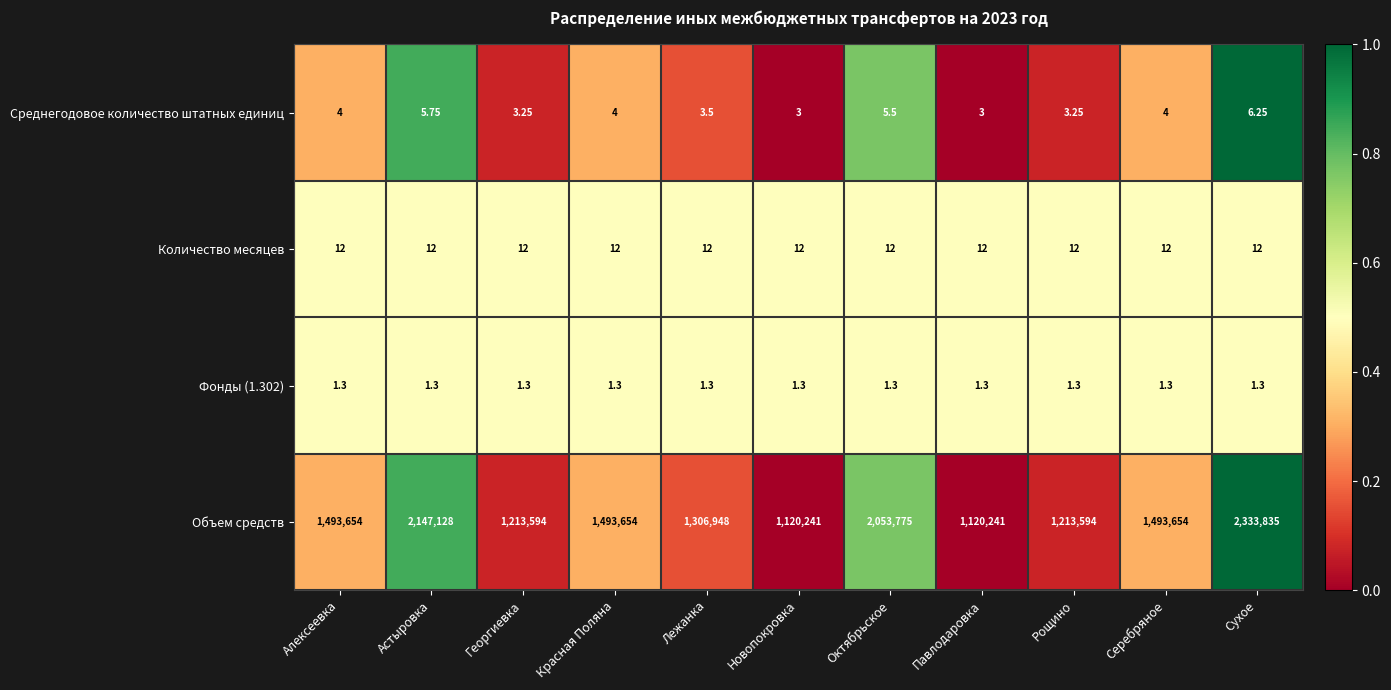

At which category is the sum across all series the highest?

Сухое